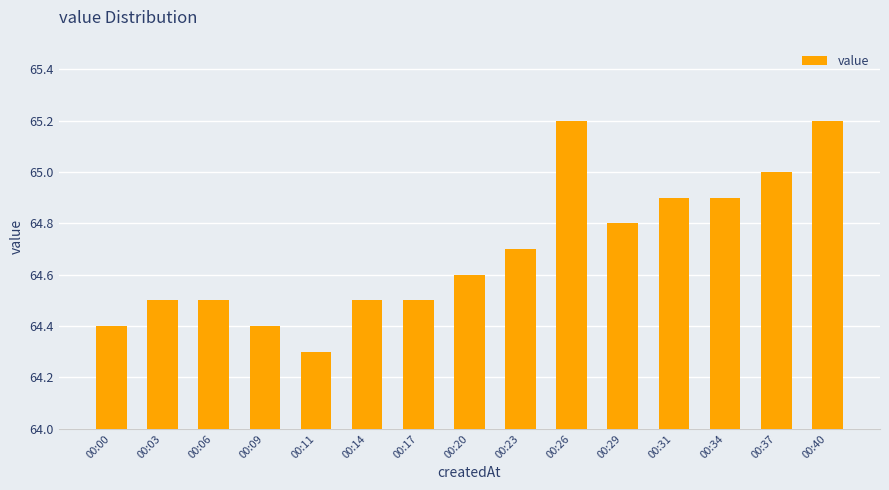

Read the value at 00:00.

64.4